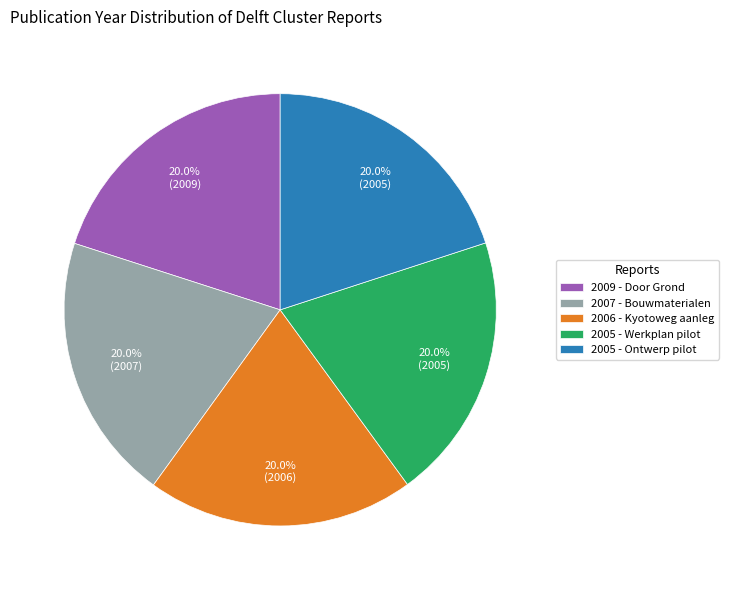

Approximately how many times larger is the value at 2005 - Ontwerp pilot compared to 2007 - Bouwmaterialen?

1.0